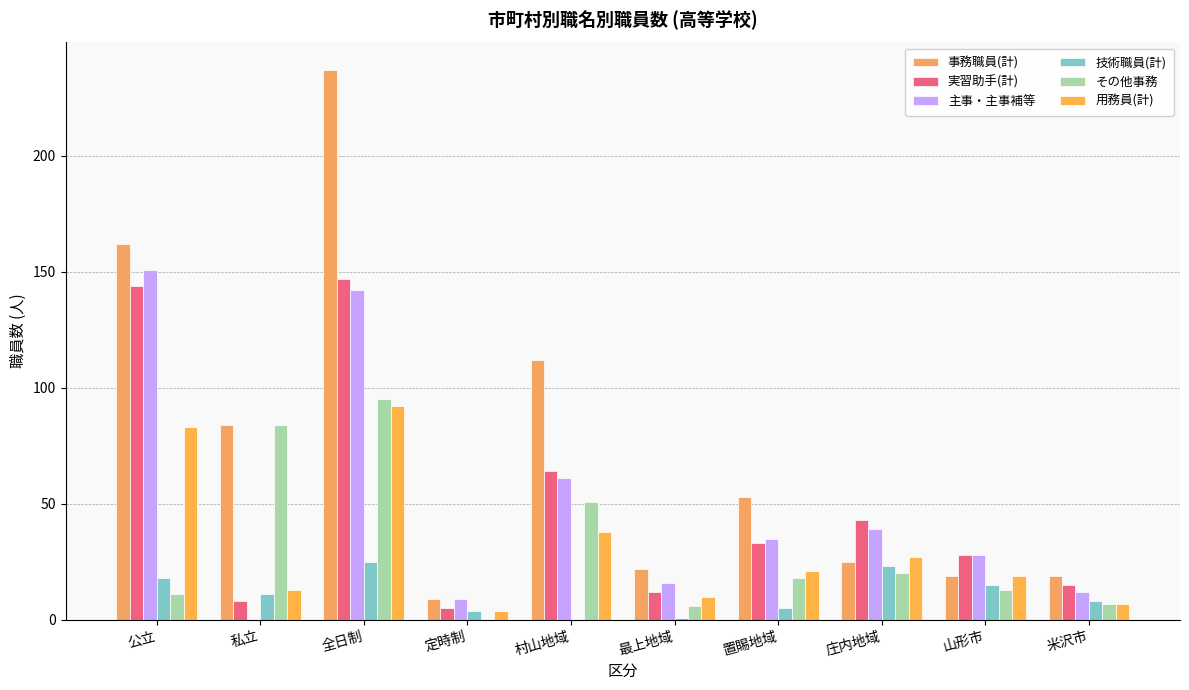

What is the total value across all series at 最上地域?

67